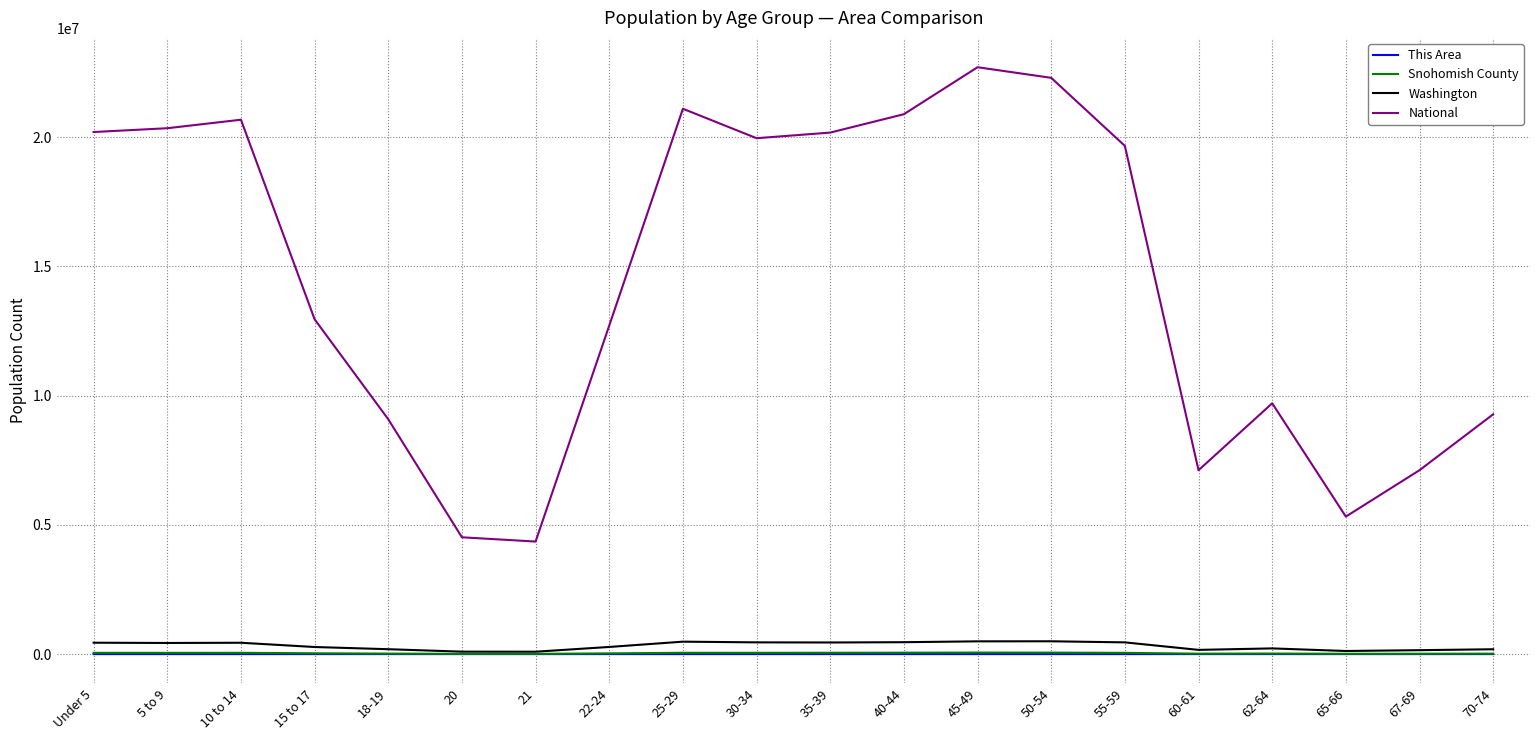

What are all the series names shown in the legend?

This Area, Snohomish County, Washington, National